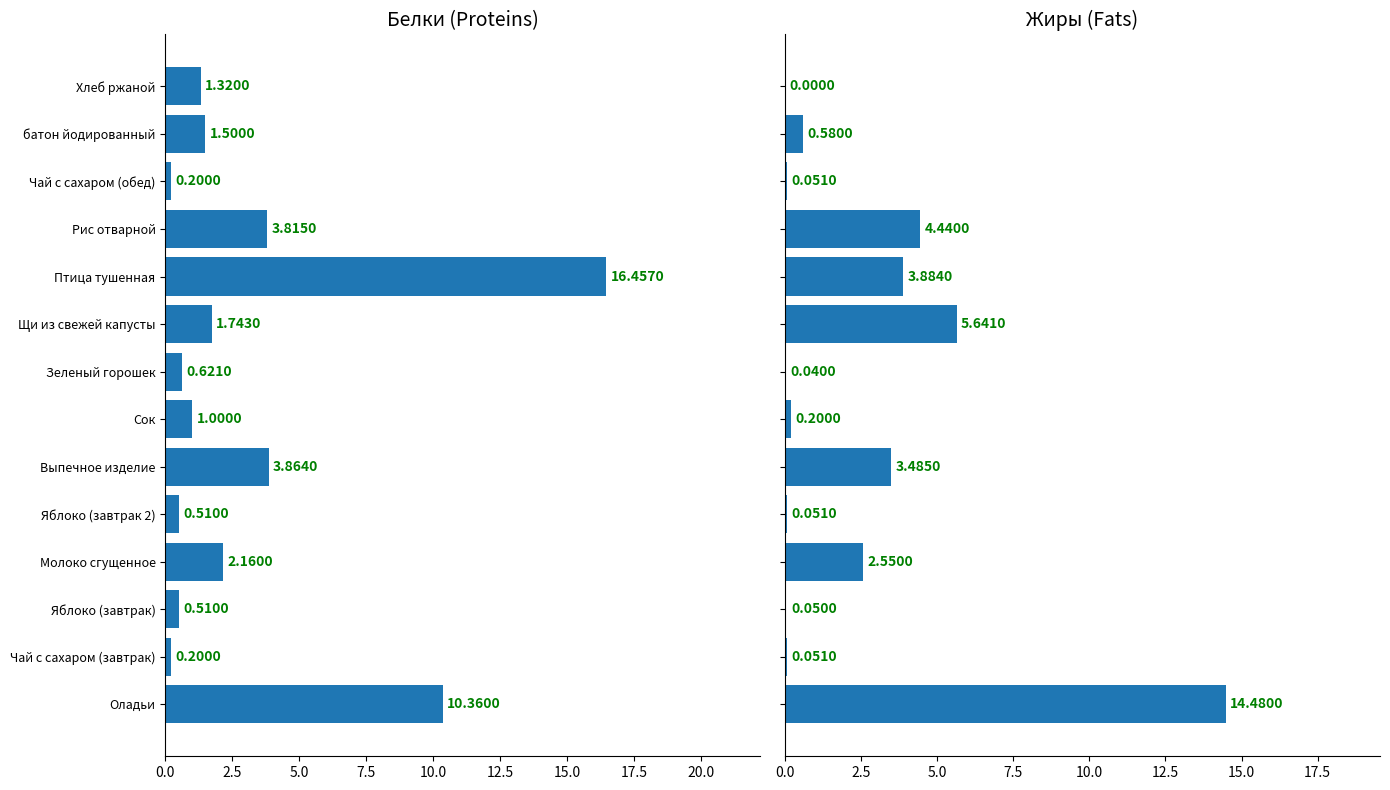

True or false: Жиры has a value of 0.6 at Молоко сгущенное.

False